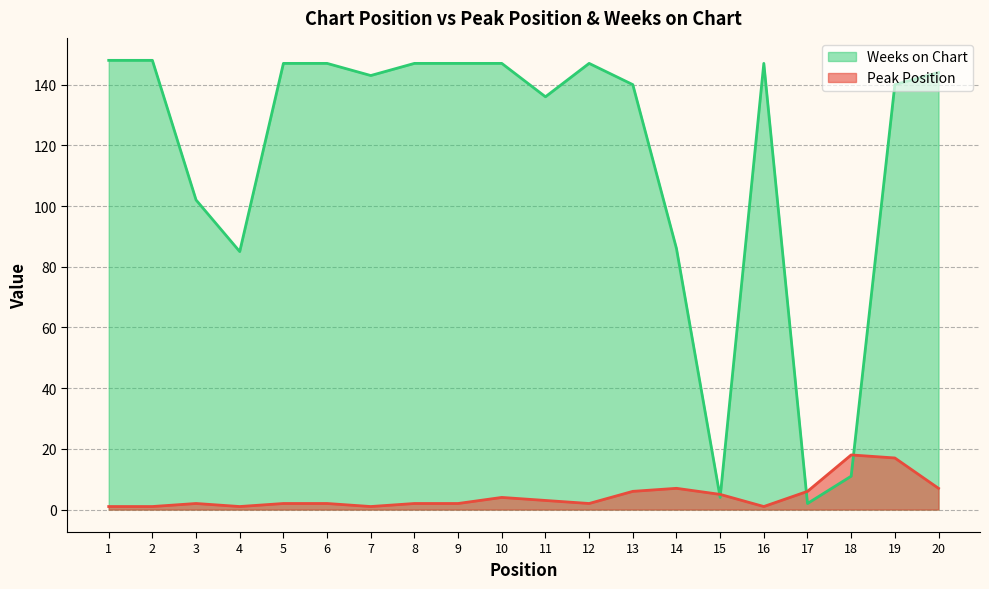

How many lines are shown in the chart?

2